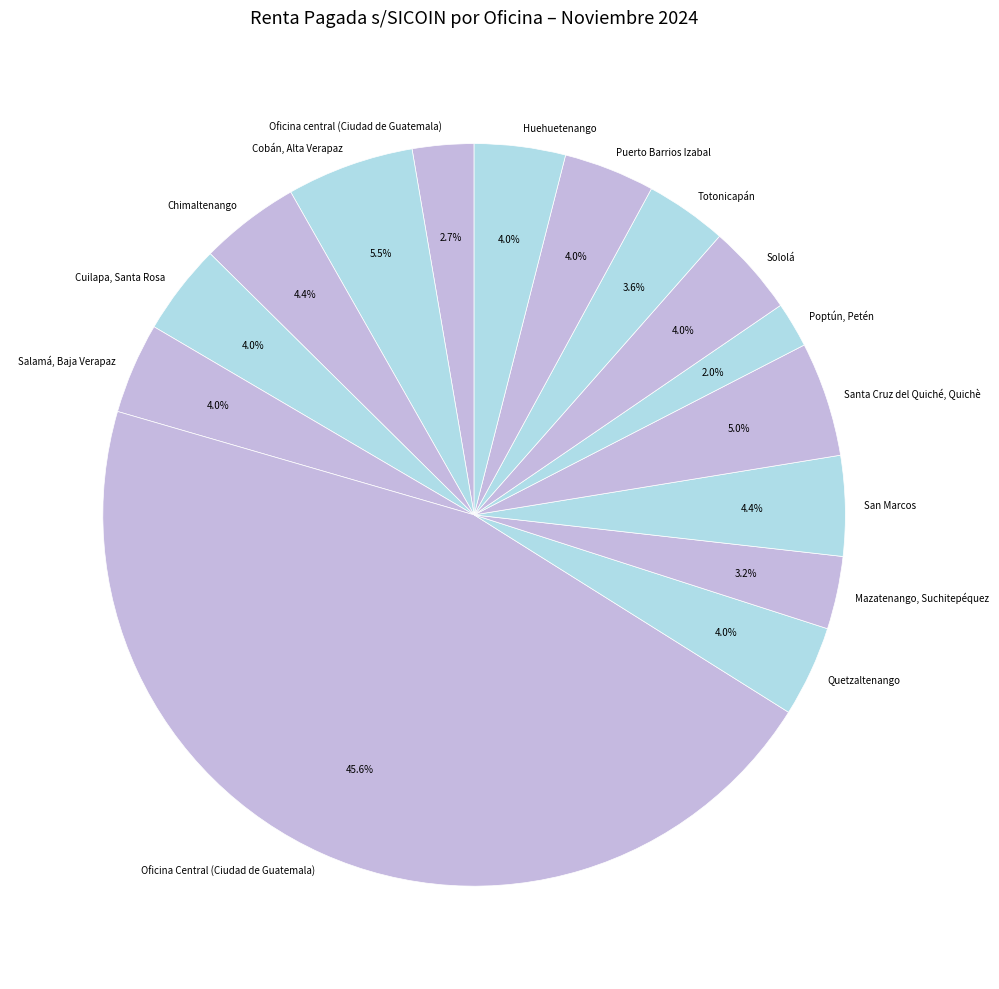

Is there a majority slice in this chart?

No